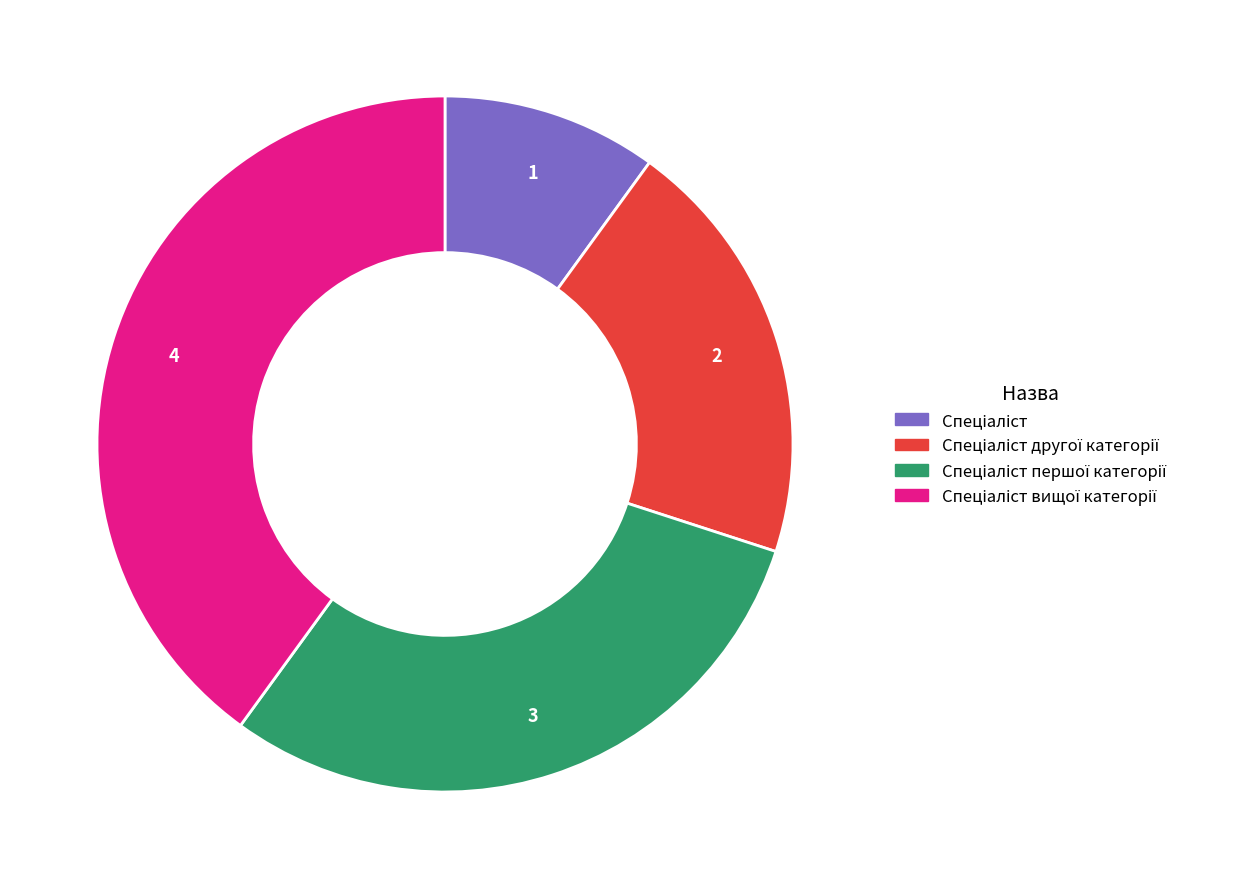

Is there a majority slice in this chart?

No